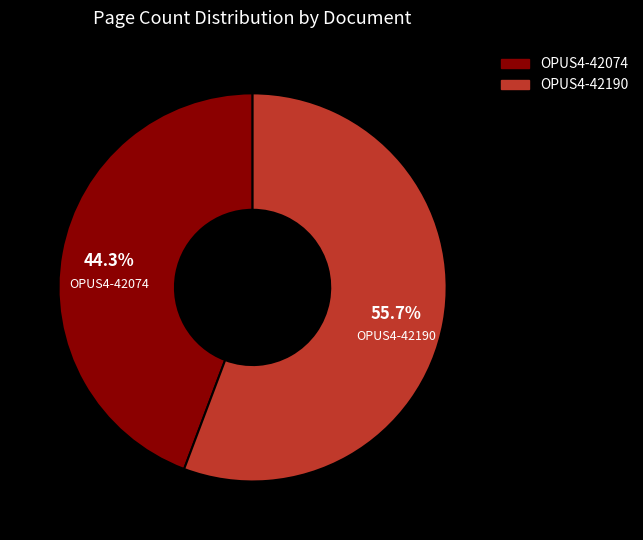

Approximately how many times larger is the value at OPUS4-42074 compared to OPUS4-42190?

0.8